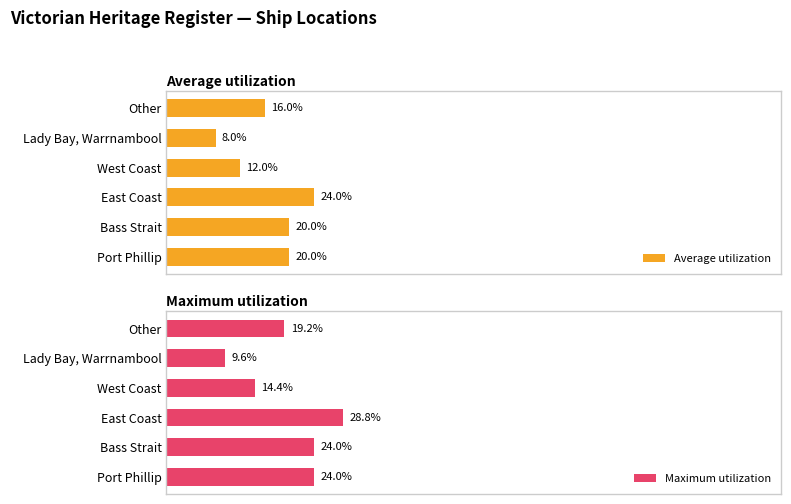

Which category has the highest value in the Average utilization series?

East Coast